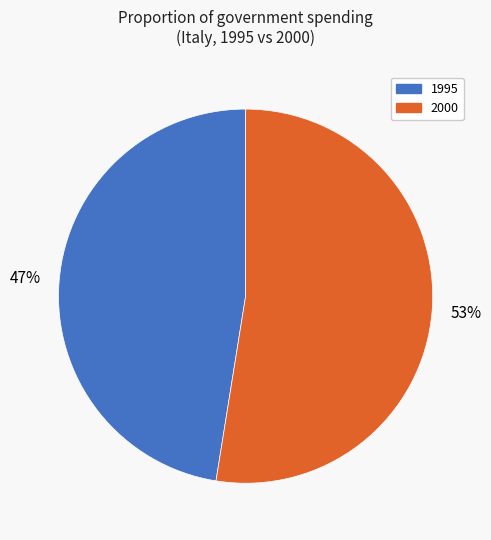

To the nearest percent, what is the average slice percentage?

50%